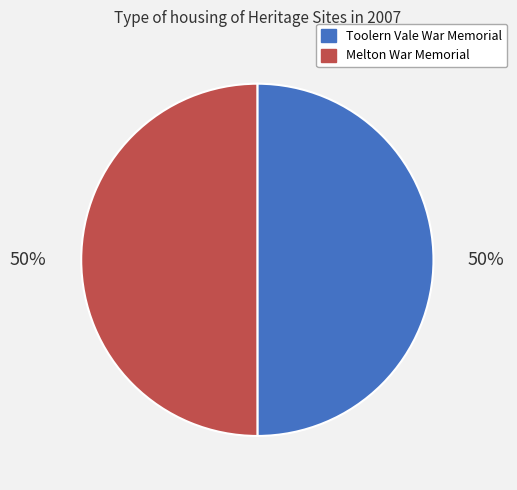

True or false: Toolern Vale War Memorial accounts for 36% of the total.

False